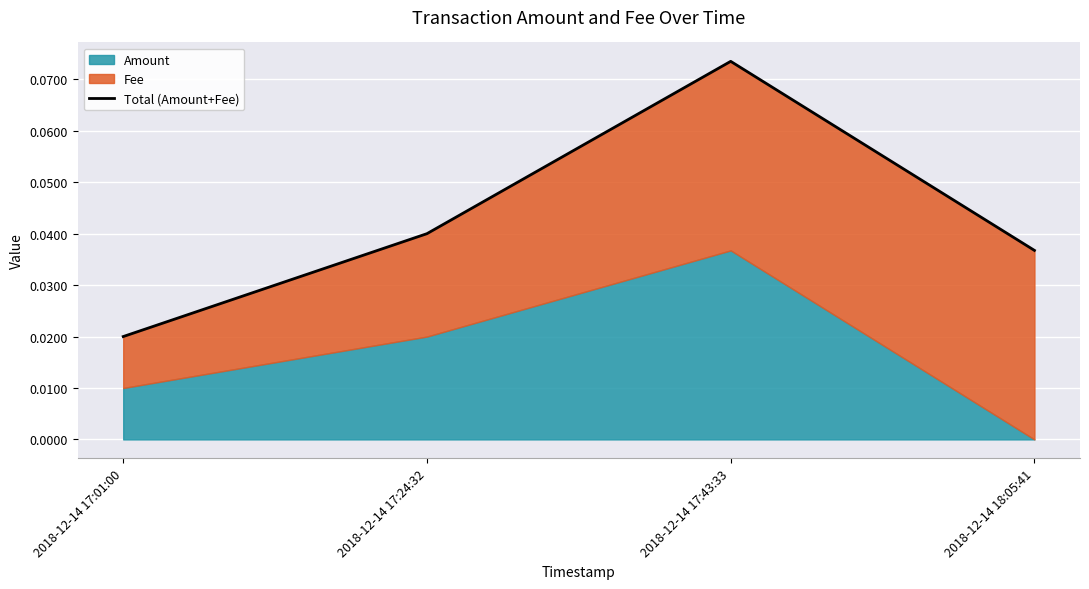

Rank the categories by value from highest to lowest.

2018-12-14 17:43:33, 2018-12-14 17:24:32, 2018-12-14 18:05:41, 2018-12-14 17:01:00